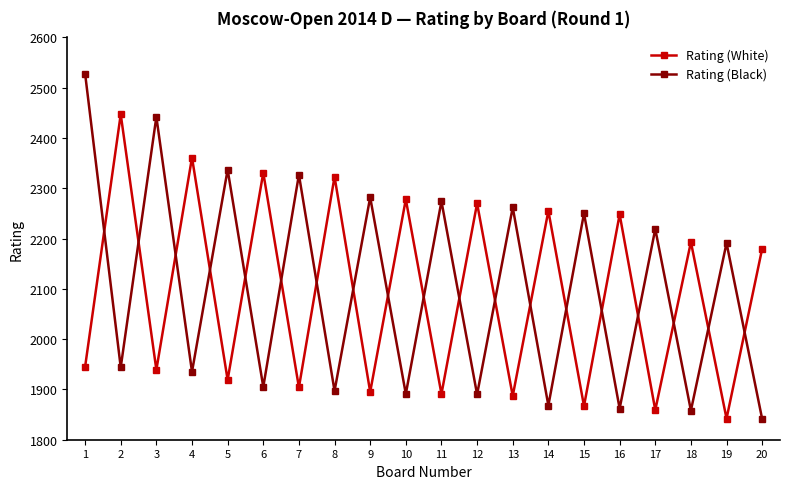

Between 1 and 20, which series saw the biggest shift?

Rating (Black)